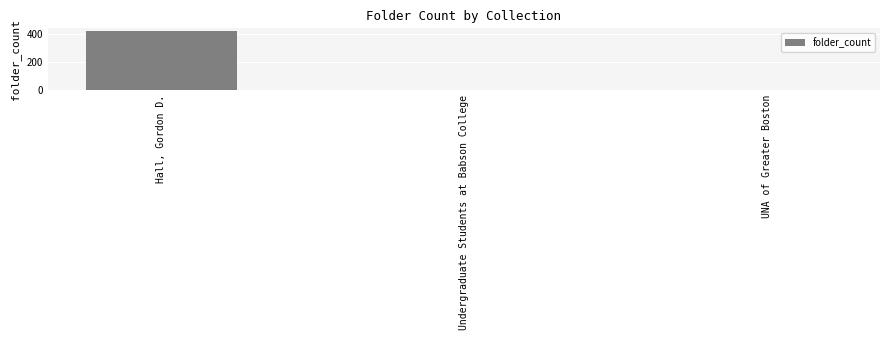

What is the change in value from Hall, Gordon D. to Undergraduate Students at Babson College?

-421